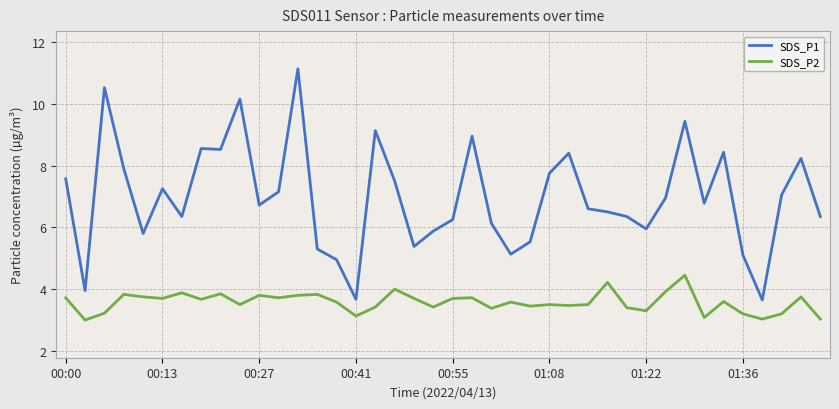

Which series has the largest total across all categories?

SDS_P1